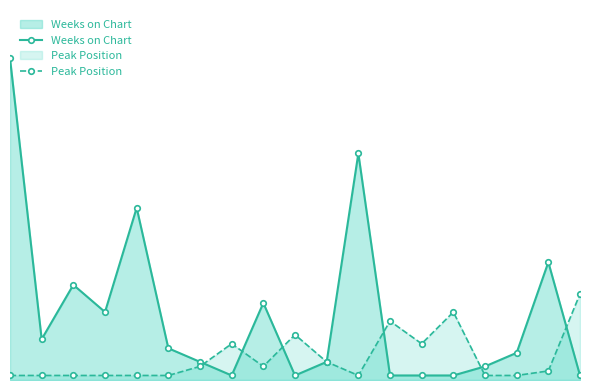

How many lines are shown in the chart?

2